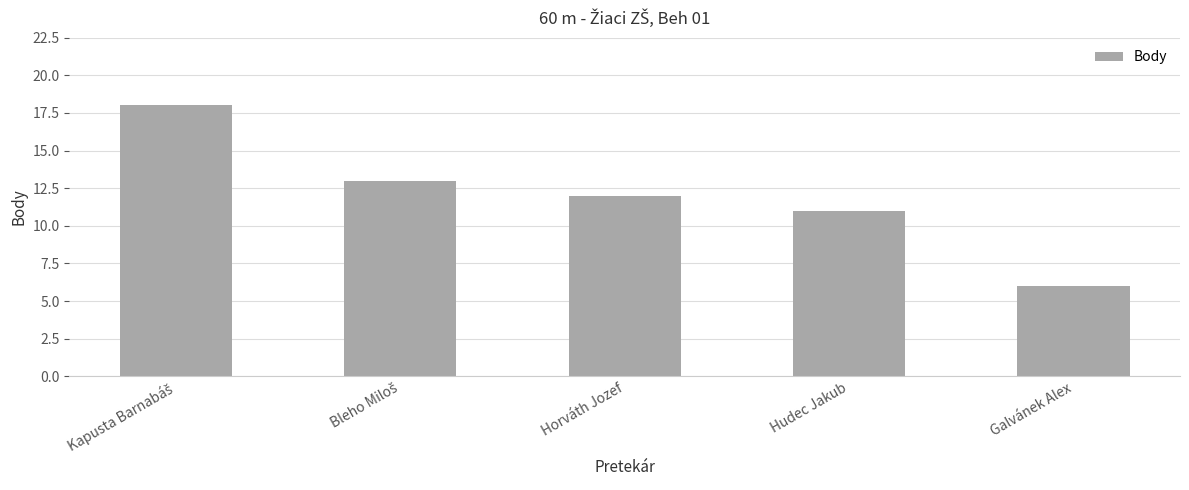

Reading left to right, what are all the values shown in this chart?

18	13	12	11	6